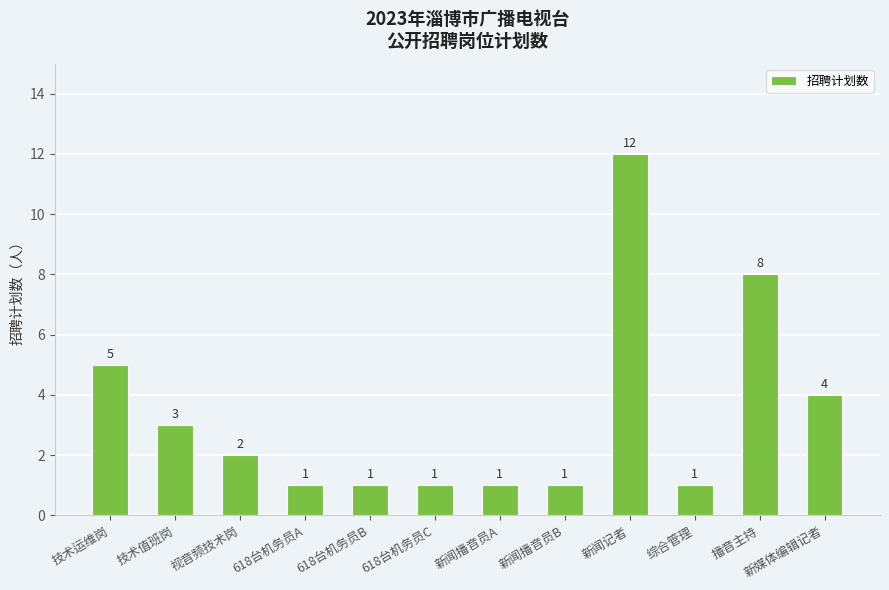

Between 技术运维岗 and 新媒体编辑记者, which is larger?

技术运维岗